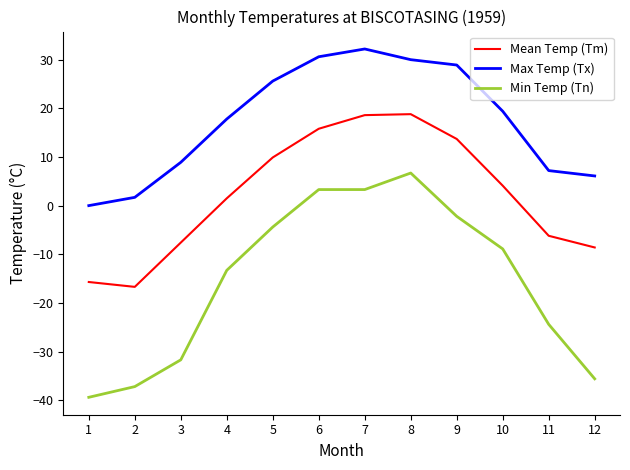

What is the spread (max minus min) of values at 2?

38.9